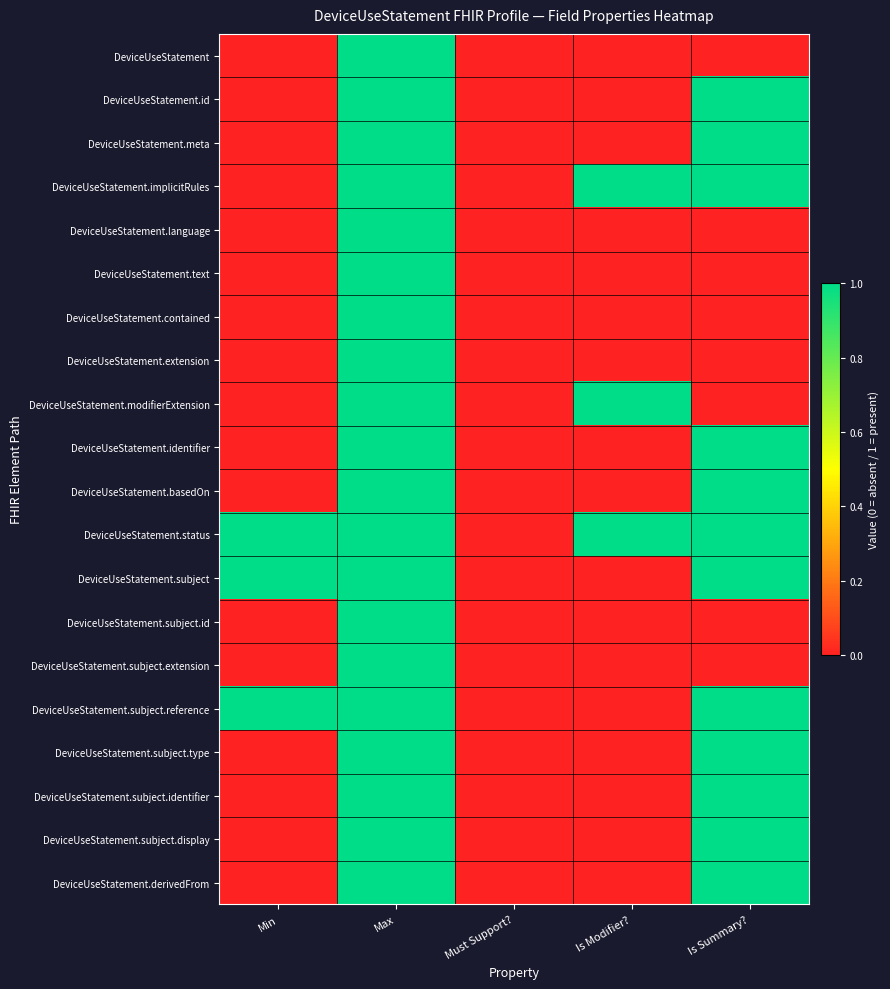

Which series has the largest total across all categories?

DeviceUseStatement.status